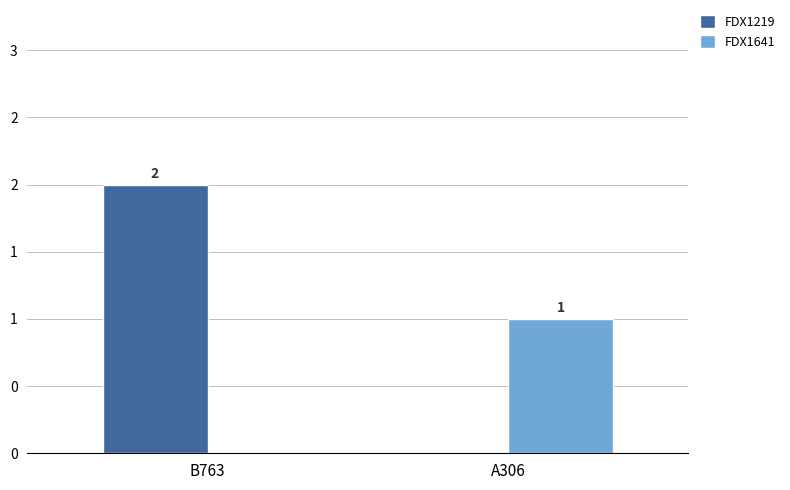

Are the bars grouped side by side (vs. stacked)?

Yes